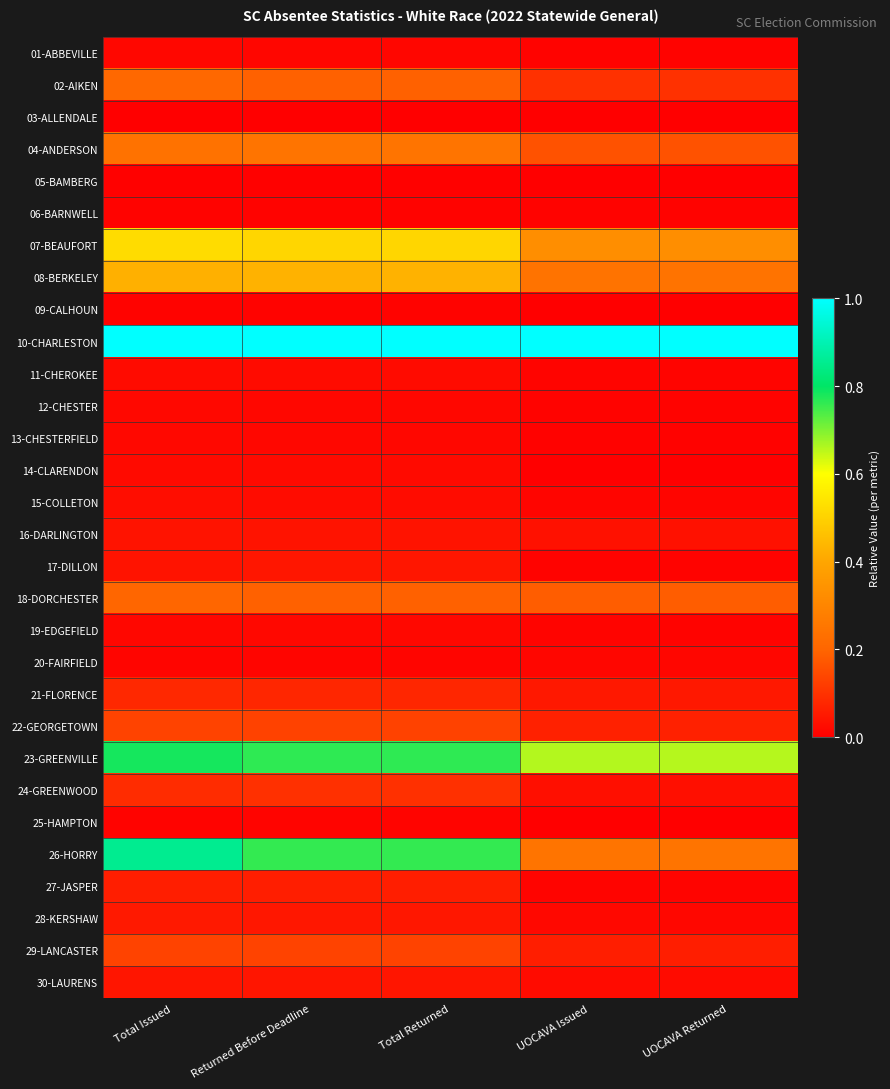

Which has a higher value, Total Issued or Returned Before Deadline?

Total Issued